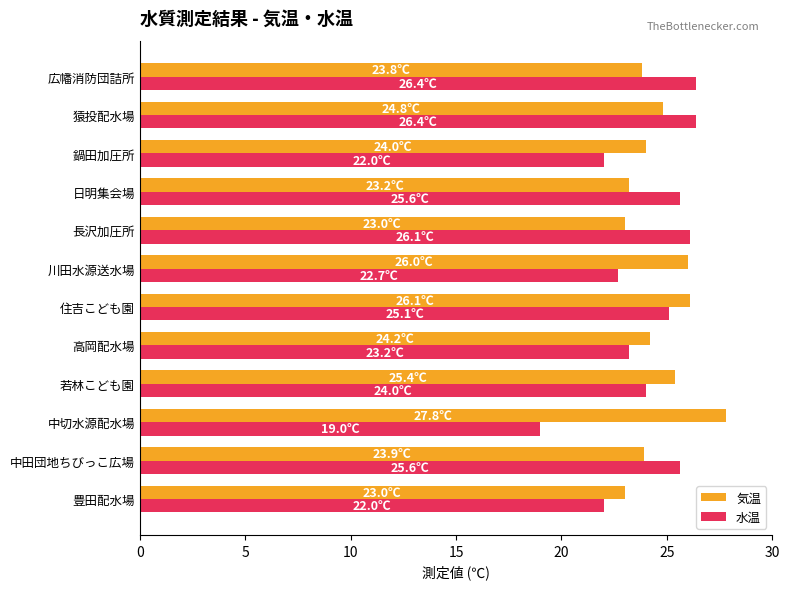

What is the difference between the second highest and minimum values in the 気温 series?

3.1